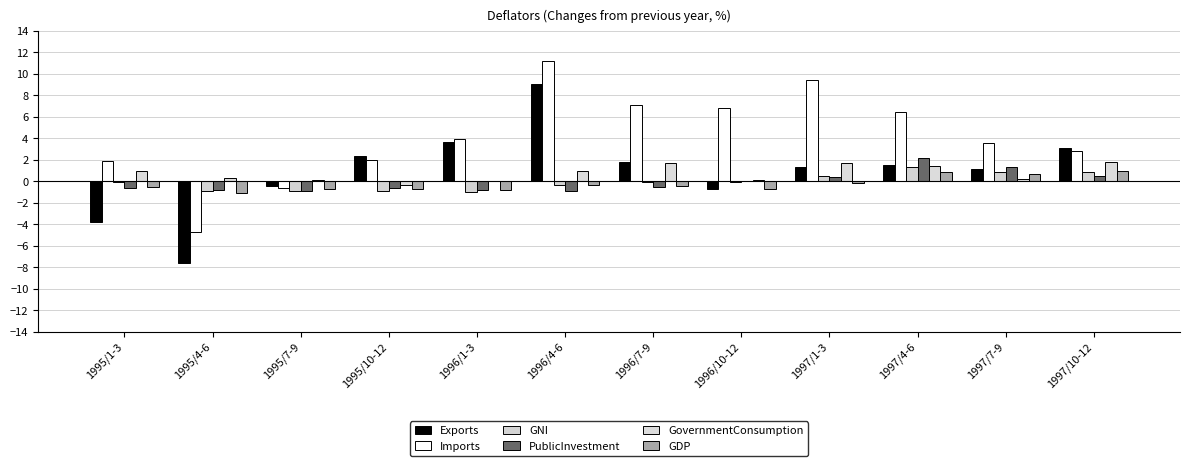

The value of GNI at 1995/10-12 is -0.9. True or false?

True